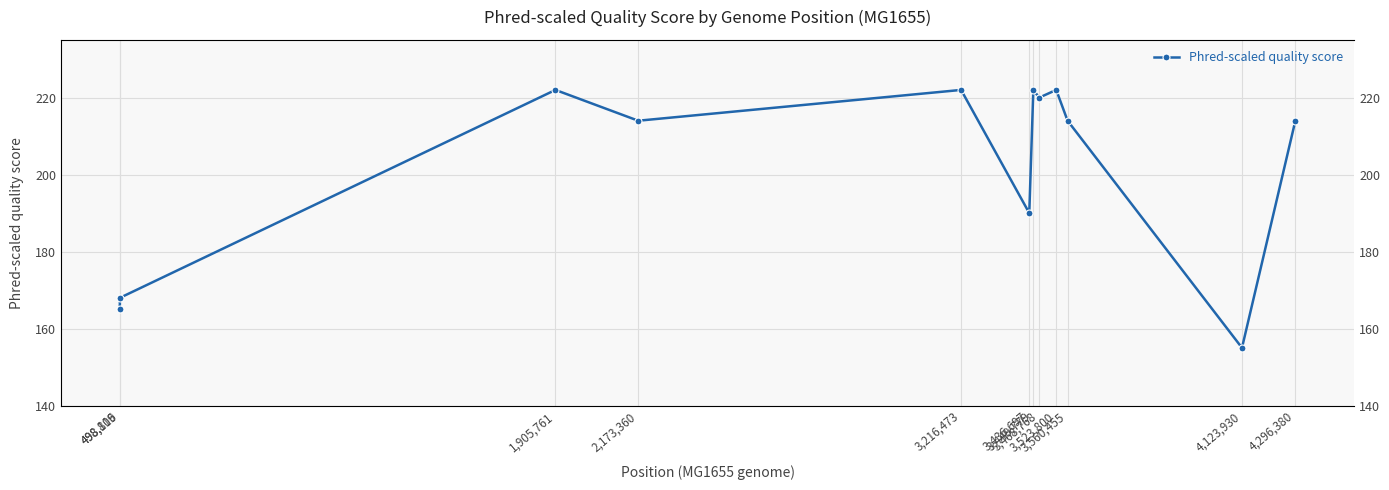

What is the difference between the maximum and minimum values?

67